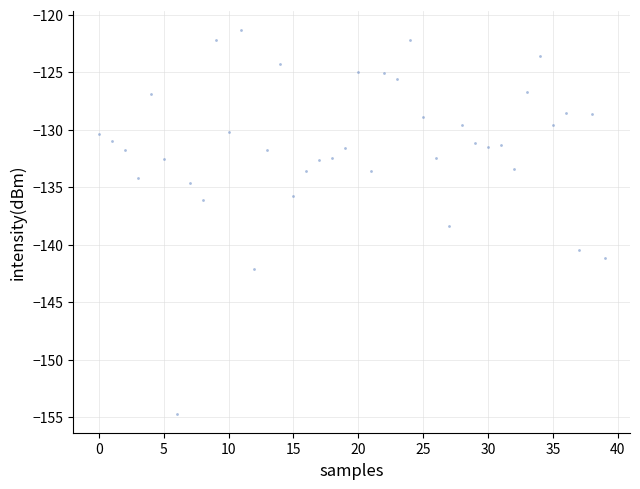

How many data points are displayed?

40